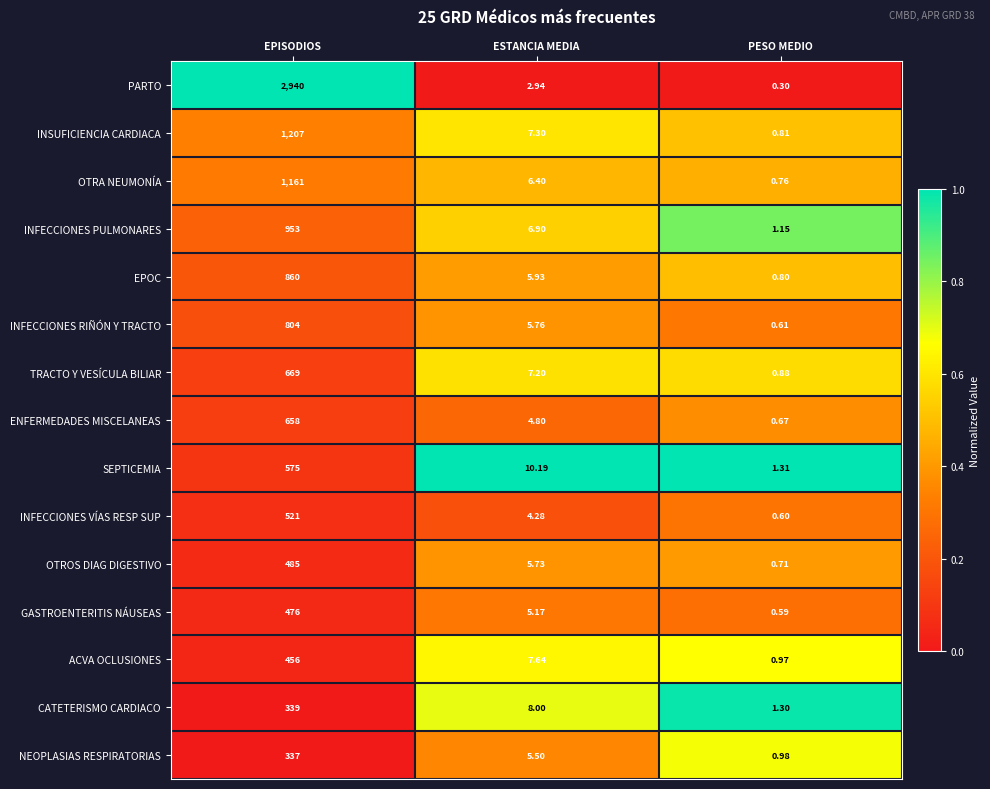

Where is TRACTO Y VESÍCULA BILIAR nearest to the value 334?

ESTANCIA MEDIA